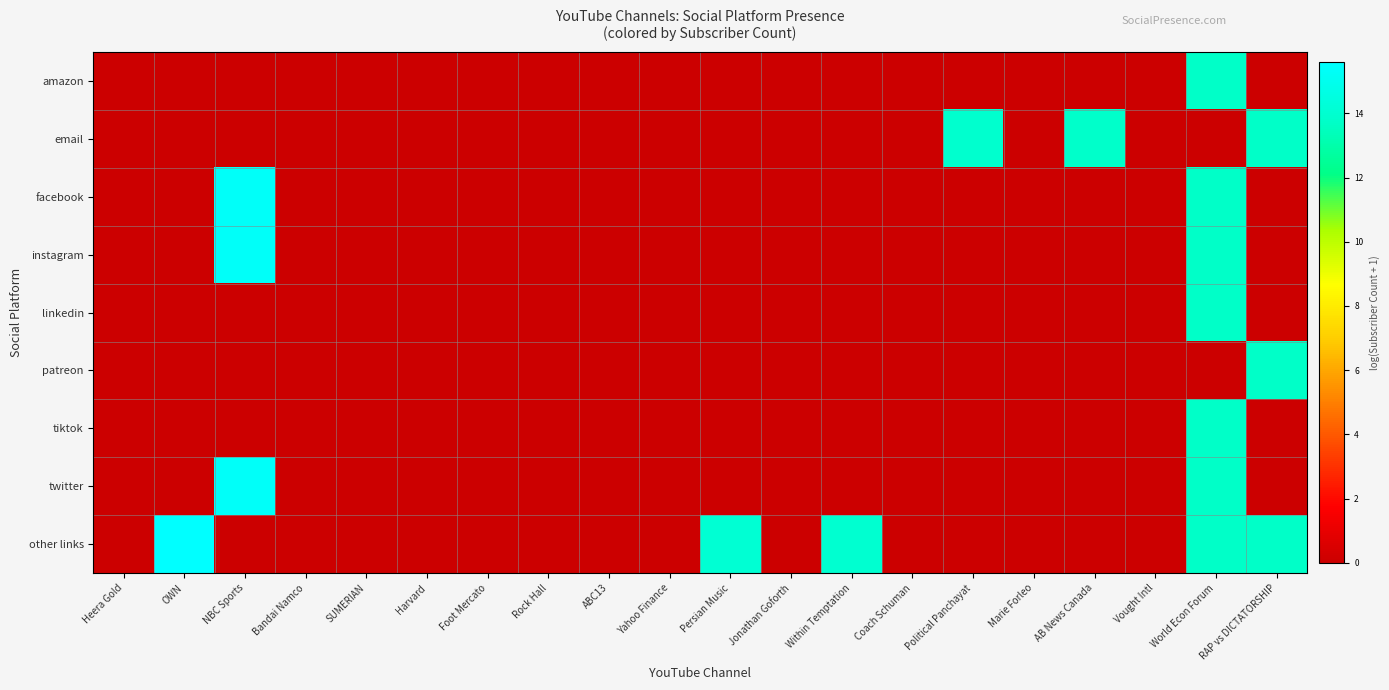

At Vought Intl, list the series in order from smallest to largest.

amazon, email, facebook, instagram, linkedin, patreon, tiktok, twitter, other links